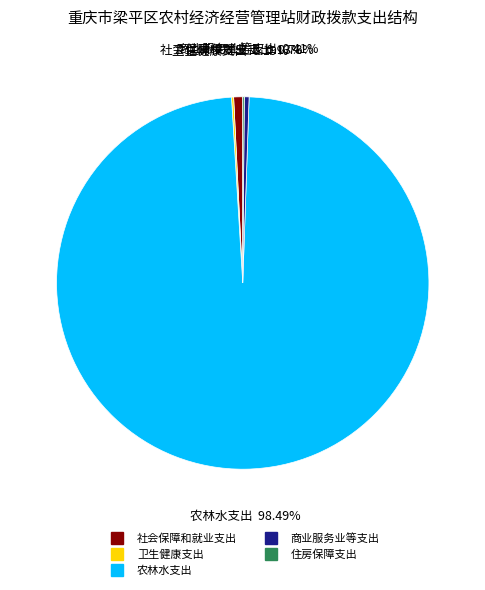

Which category accounts for the majority?

农林水支出